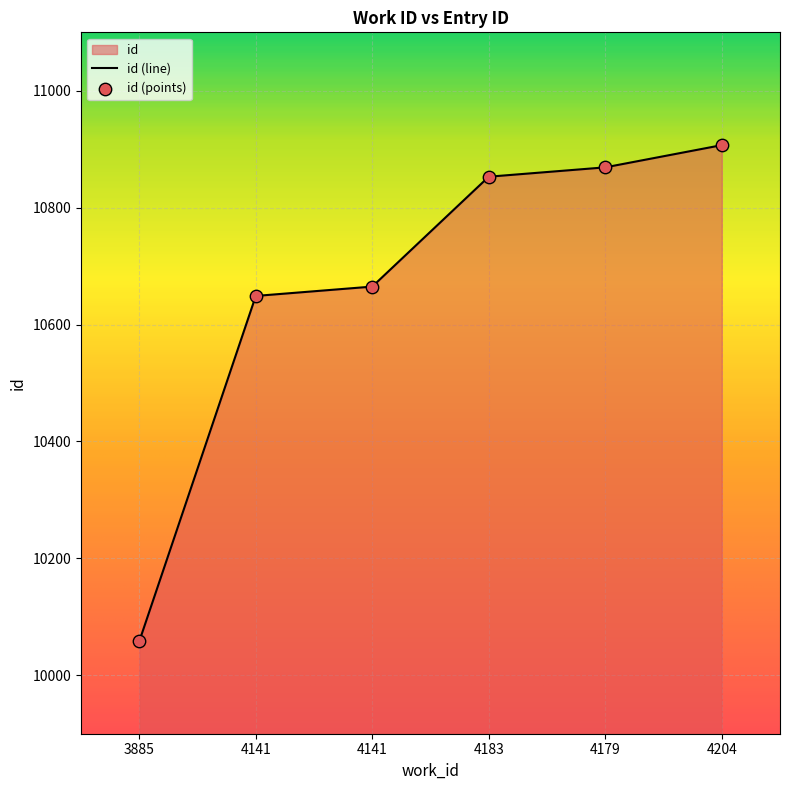

Which has a higher value, 4179 or 4141?

4179